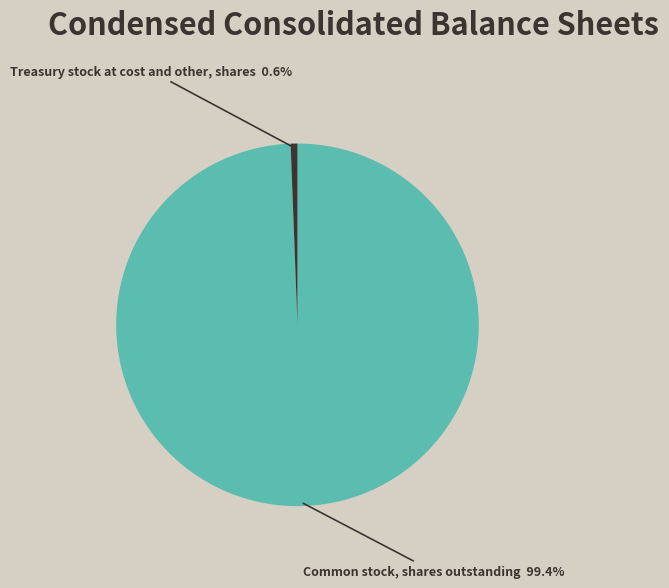

How many slices are in this pie chart?

2